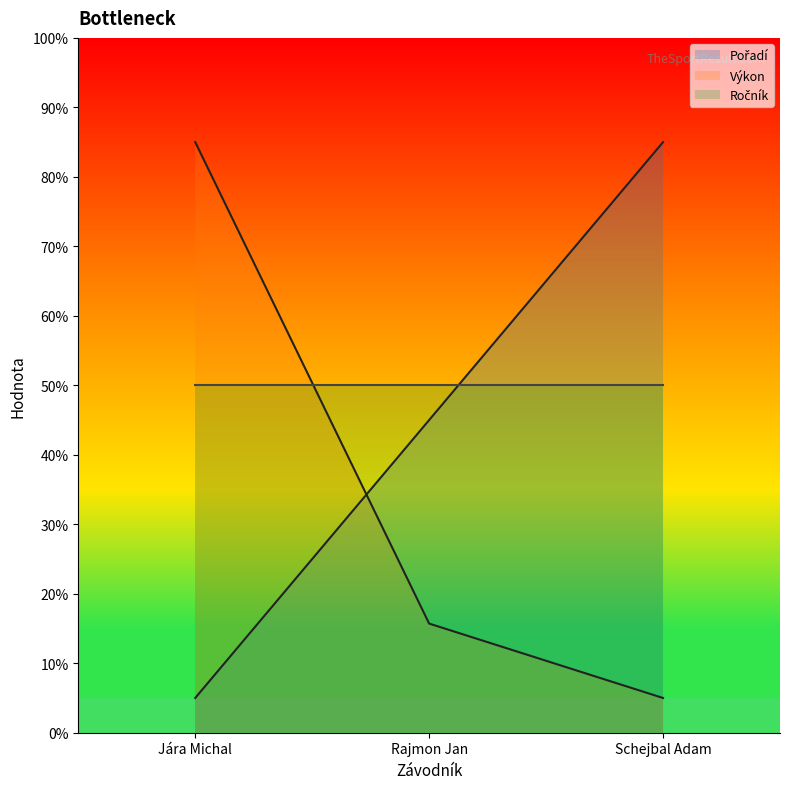

Between Jára Michal and Rajmon Jan, which is larger?

Rajmon Jan